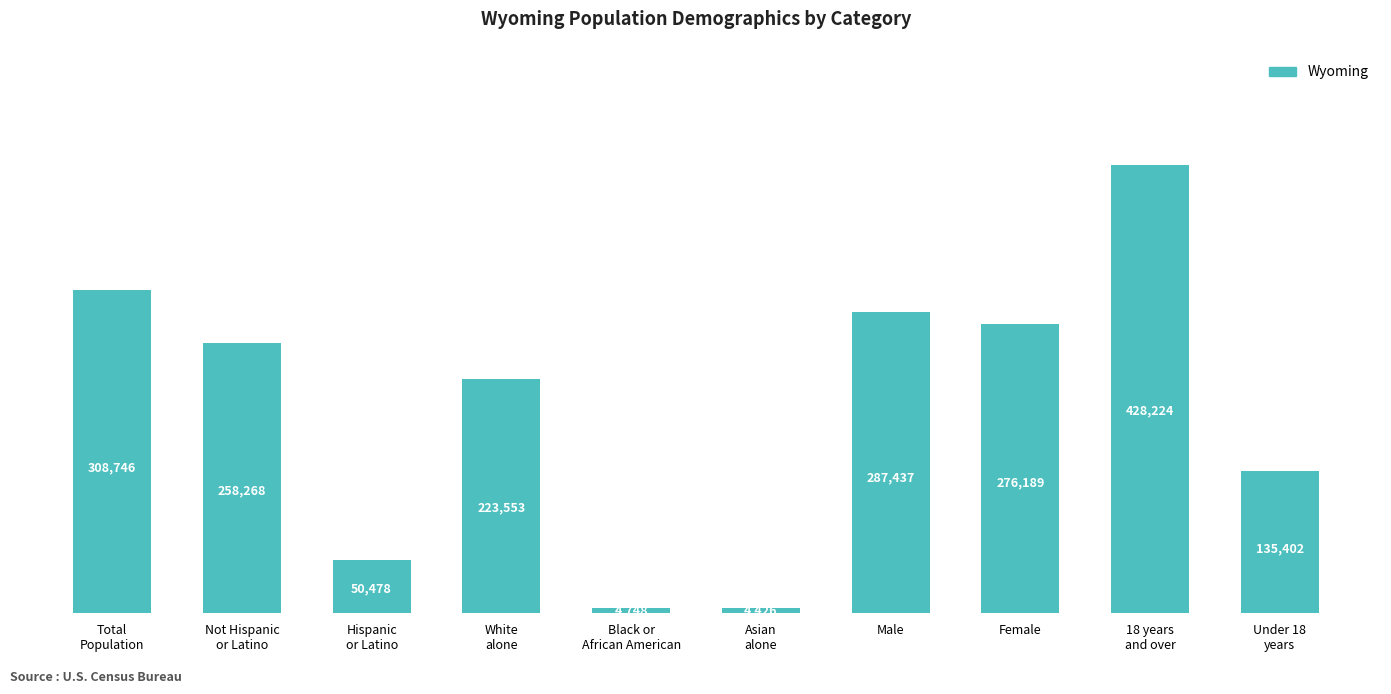

What is the ratio of the value at Female to the value at Asian
alone?

62.4